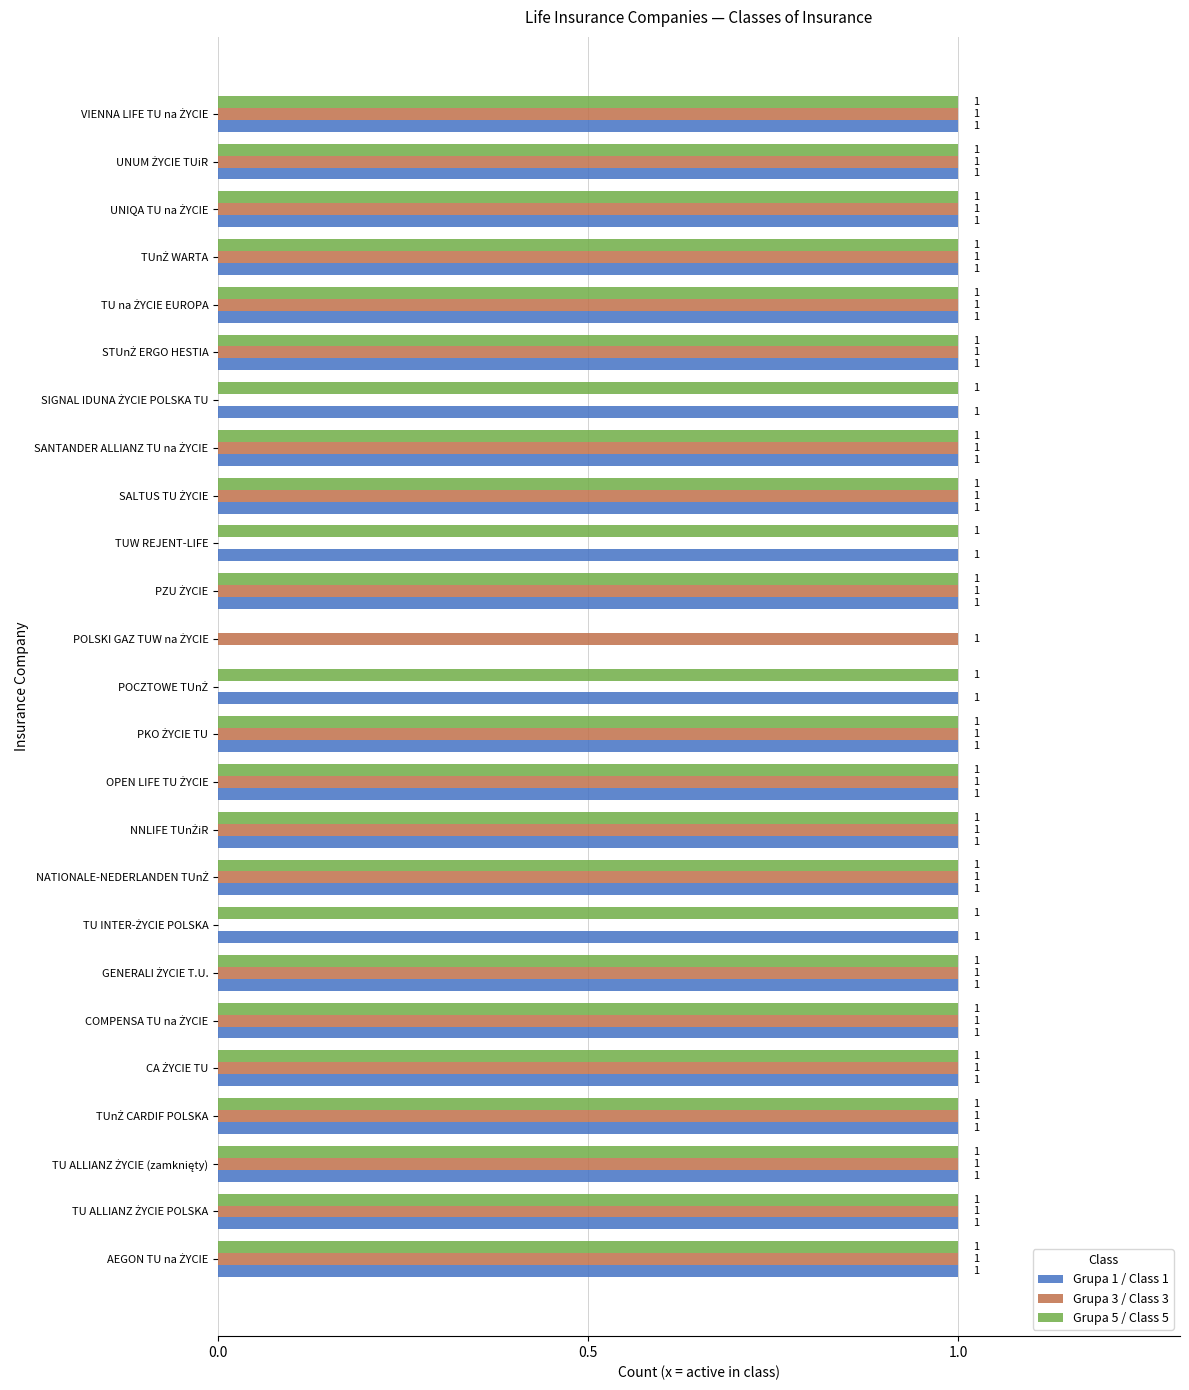

True or false: Grupa 3 / Class 3 has a value of 0 at TUW REJENT-LIFE.

True